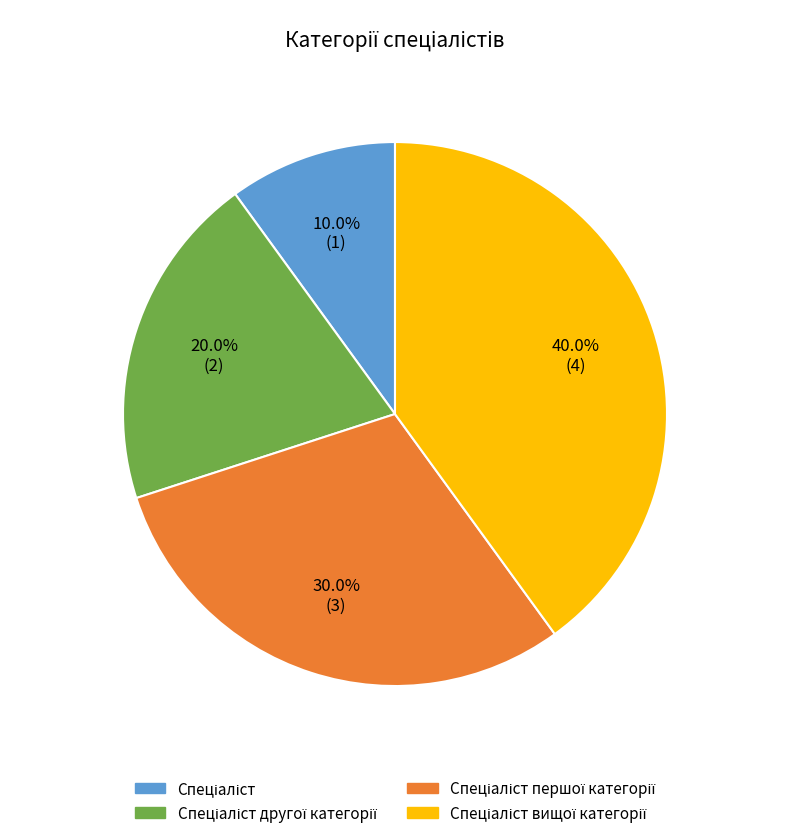

To the nearest percent, what is the difference between the largest and smallest slice percentages?

30%